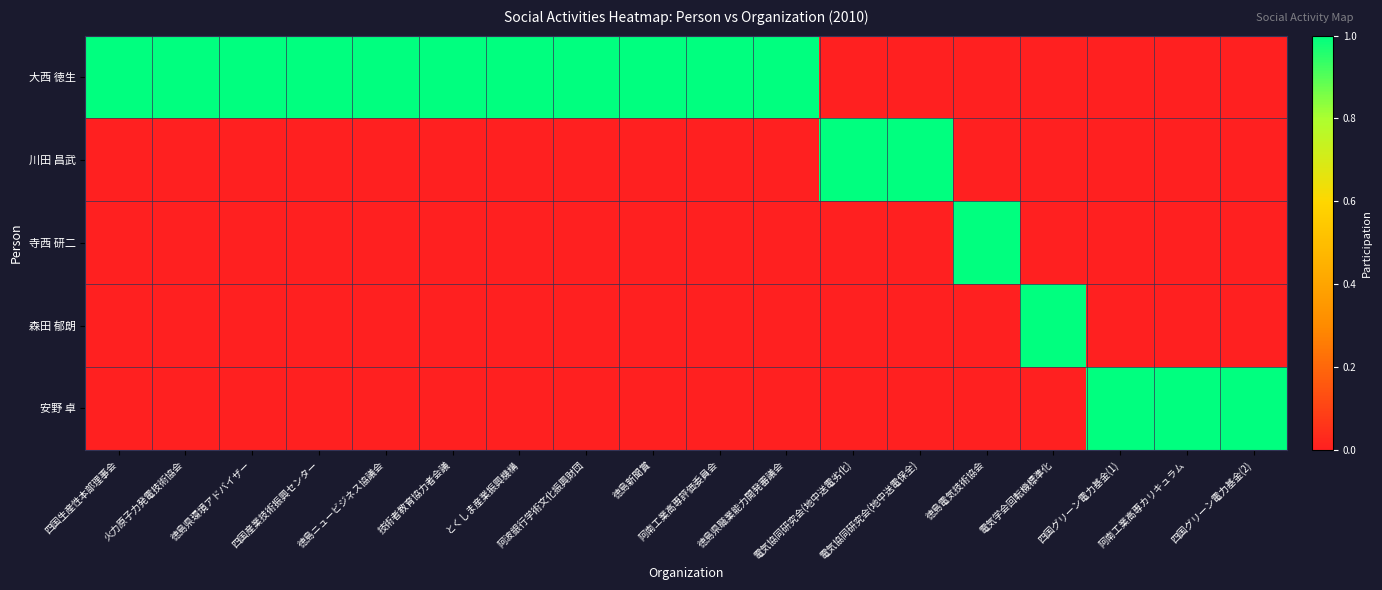

At which category is the sum across all series the highest?

四国生産性本部理事会